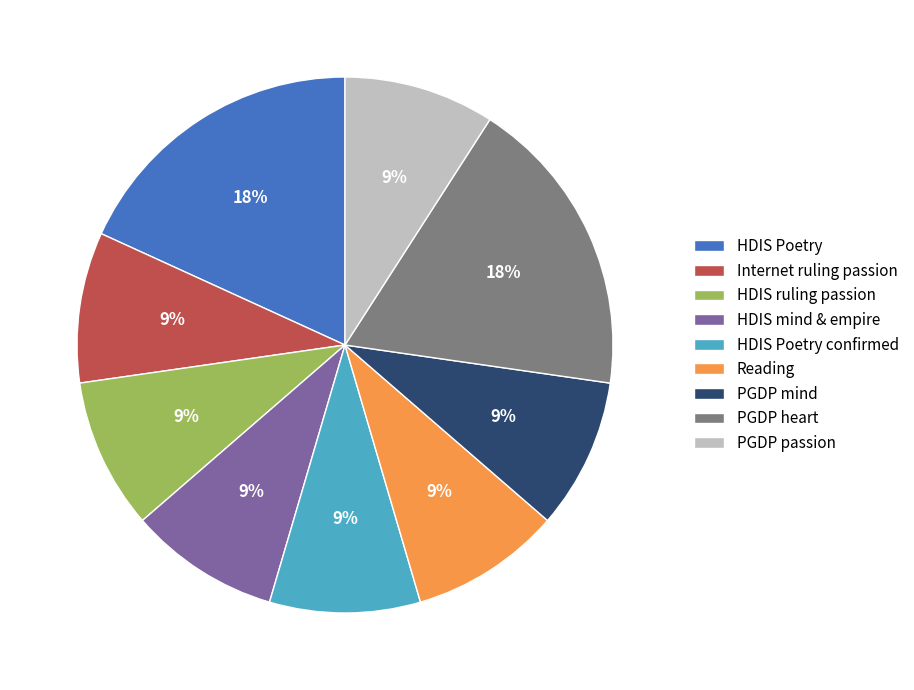

What is the ratio of the value at HDIS ruling passion to the value at HDIS mind & empire?

1.0